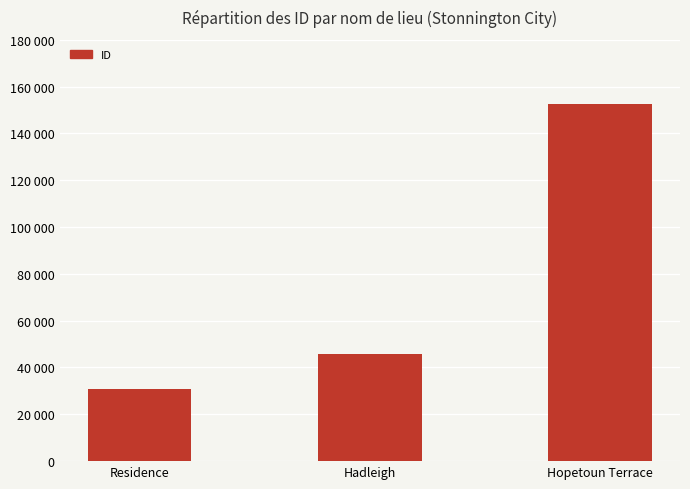

List the labels in order of value, largest first.

Hopetoun Terrace, Hadleigh, Residence